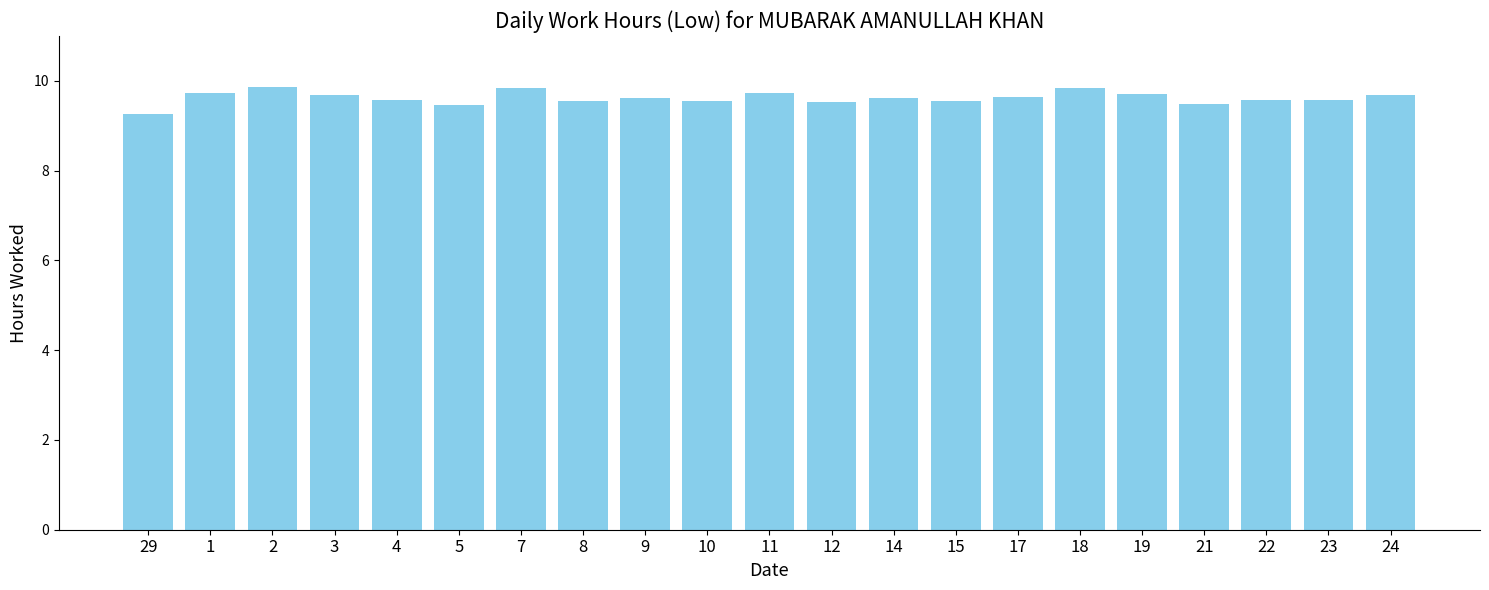

Does the chart contain any negative values?

No